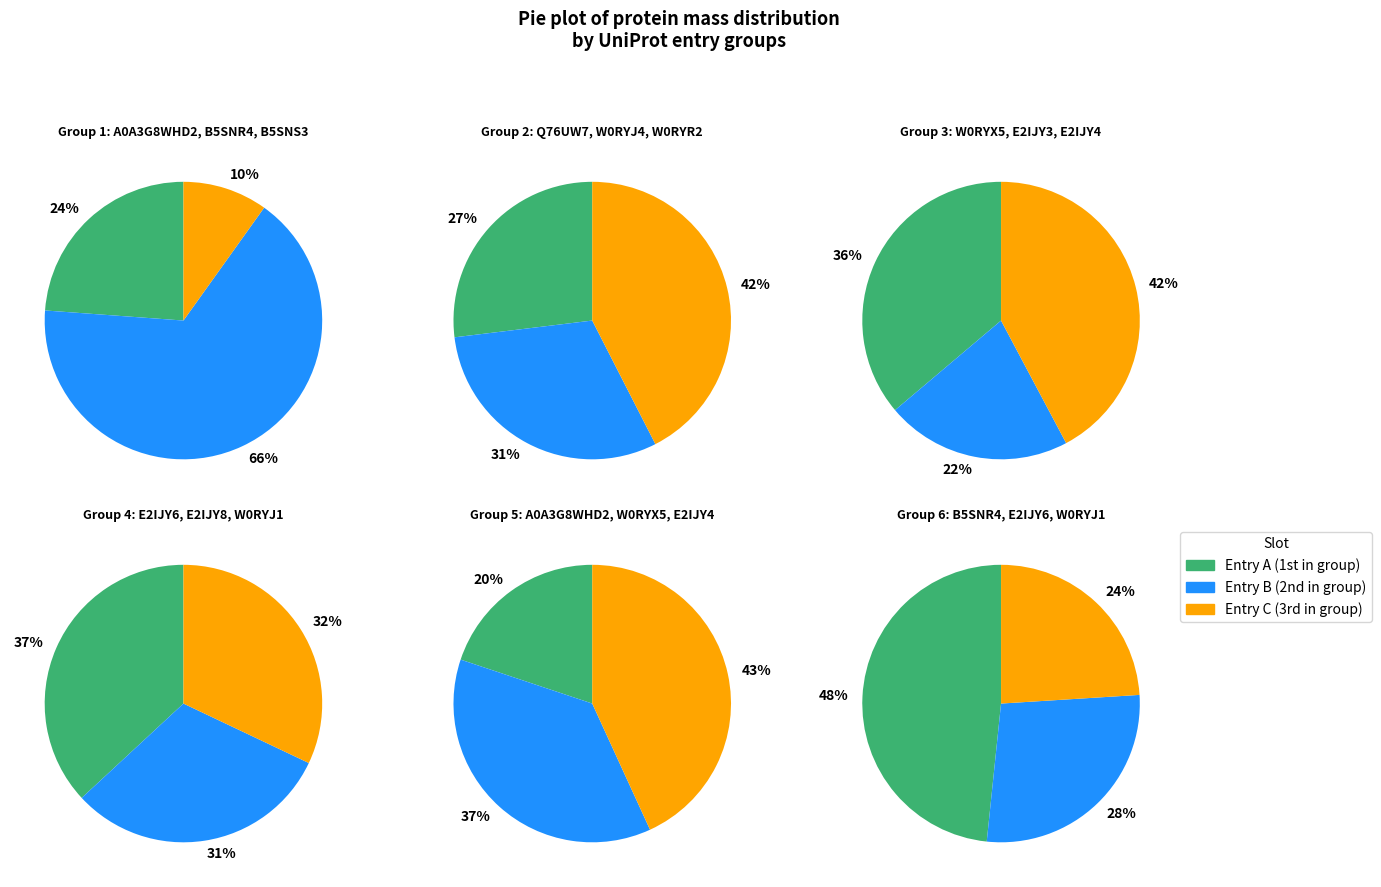

The W0RYJ4 slice represents 1% of the pie. True or false?

False